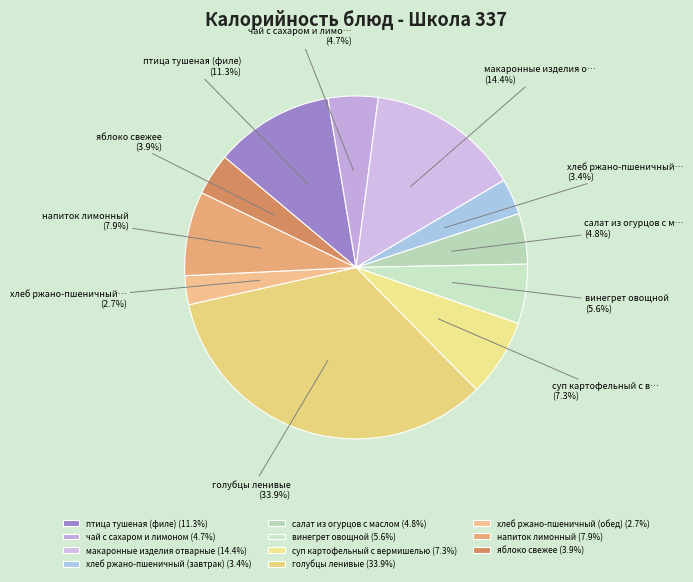

Which has a higher value, хлеб ржано-пшеничный (обед) or суп картофельный с вермишелью?

суп картофельный с вермишелью